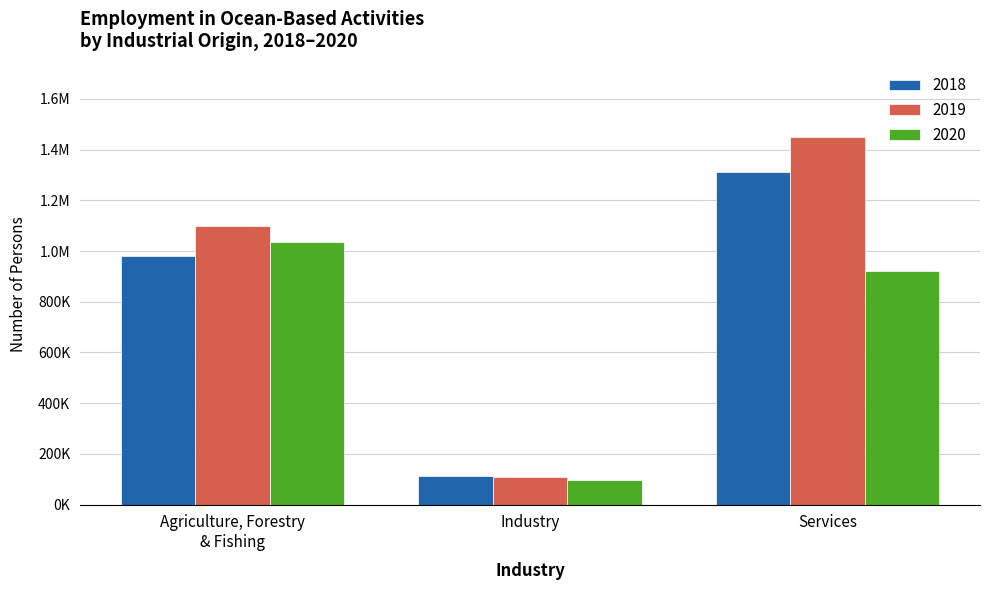

Does the chart contain any negative values?

No